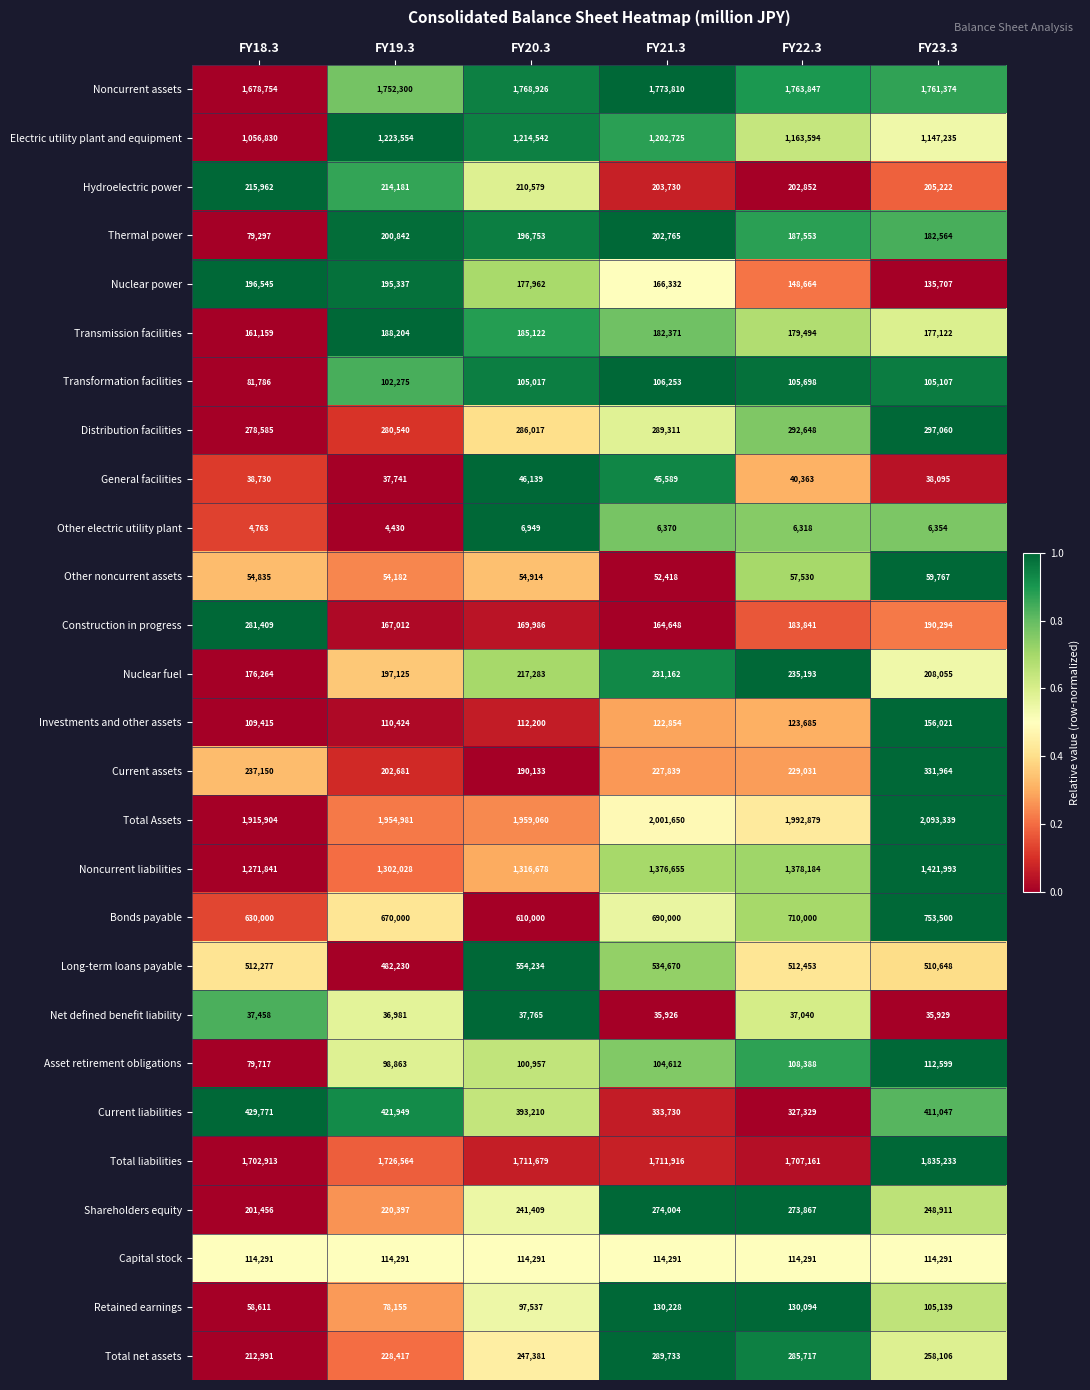

What is the sum of all Net defined benefit liability values?

221099